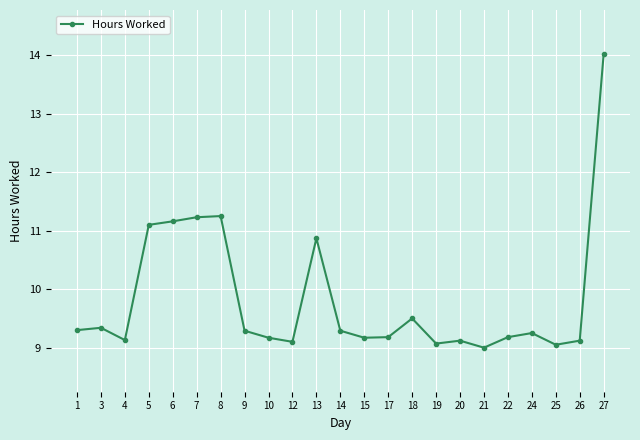

Does the chart have visible grid lines?

Yes